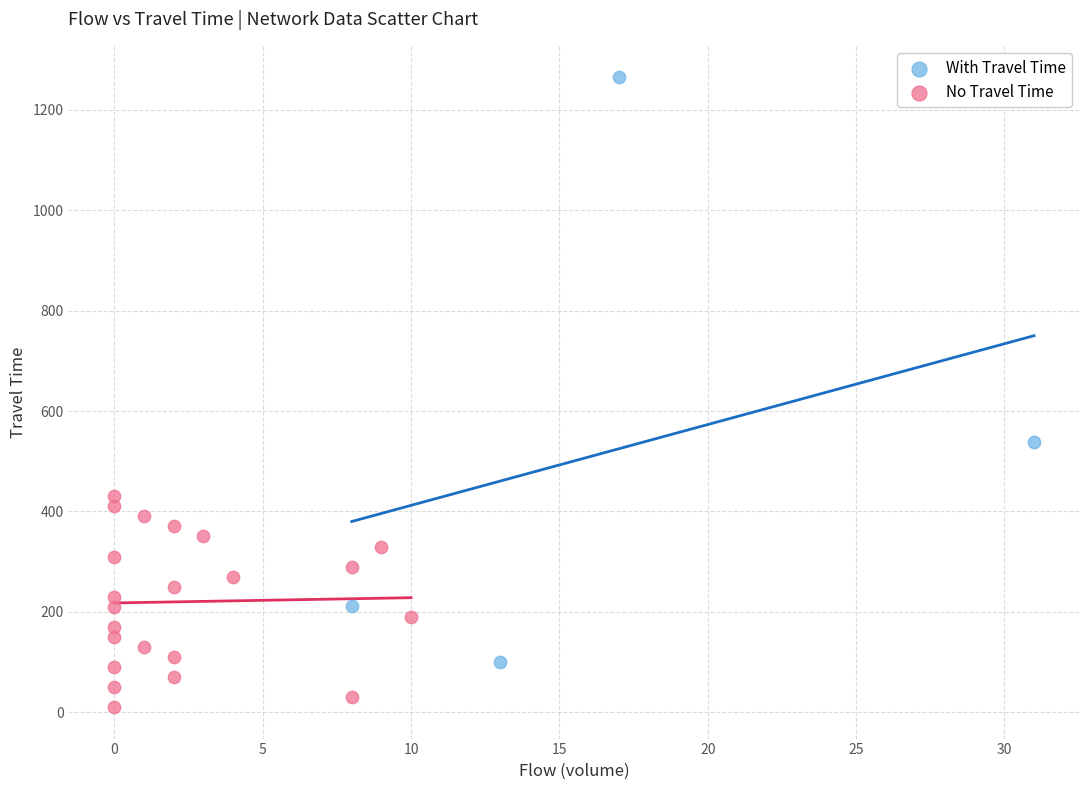

What are all the series names shown in the legend?

With Travel Time, No Travel Time